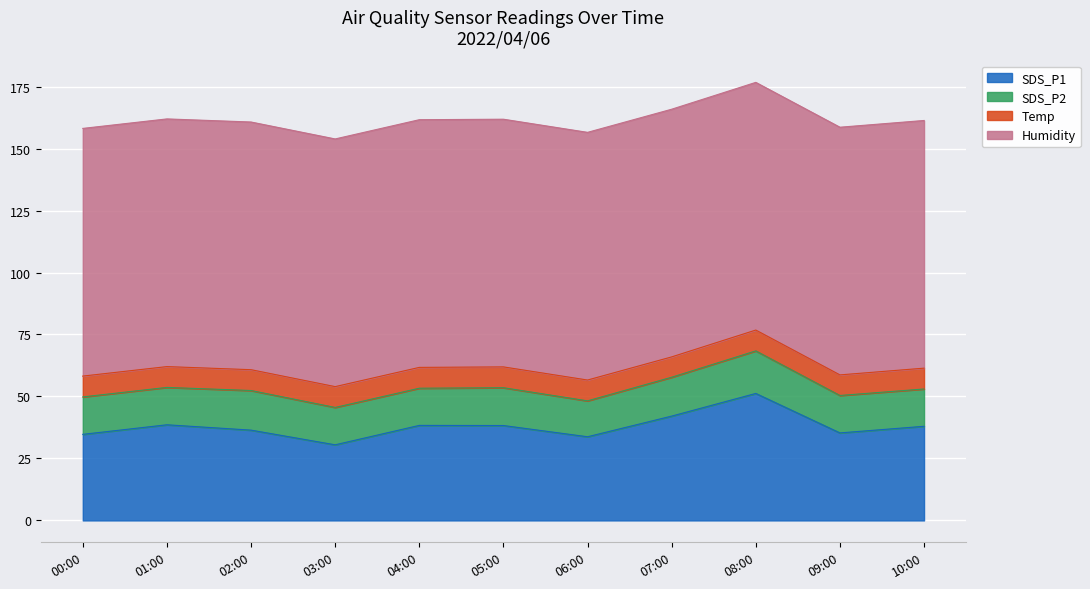

True or false: Temp has a value of 8.2 at 07:00.

True